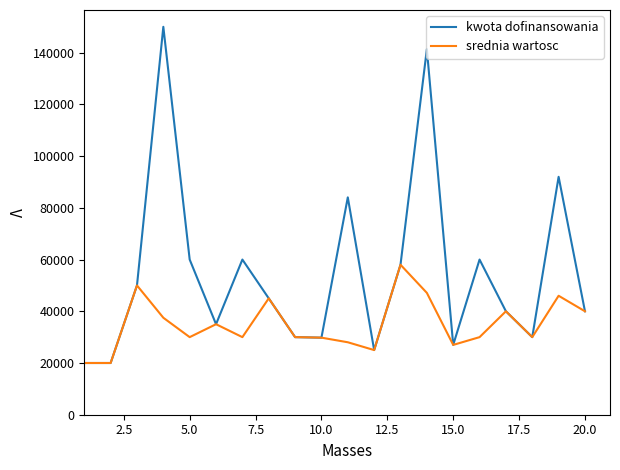

Rank the series by their average value, from lowest to highest.

srednia wartosc, kwota dofinansowania